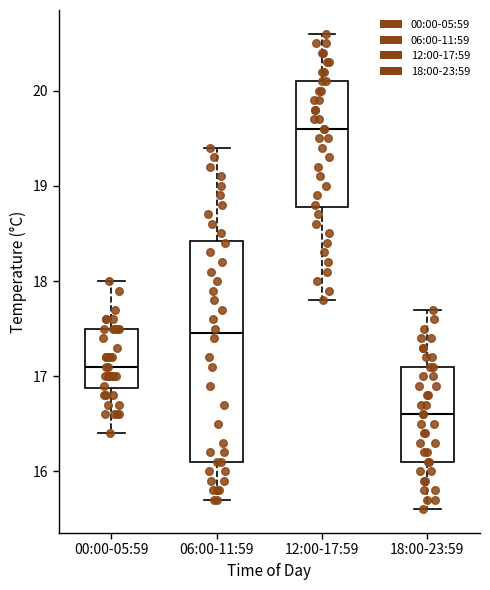

Where does the upper whisker of the box for 06:00-11:59 end on the y-axis? The values are not printed on the chart, so give them approximately, as read against the axis.

19.4